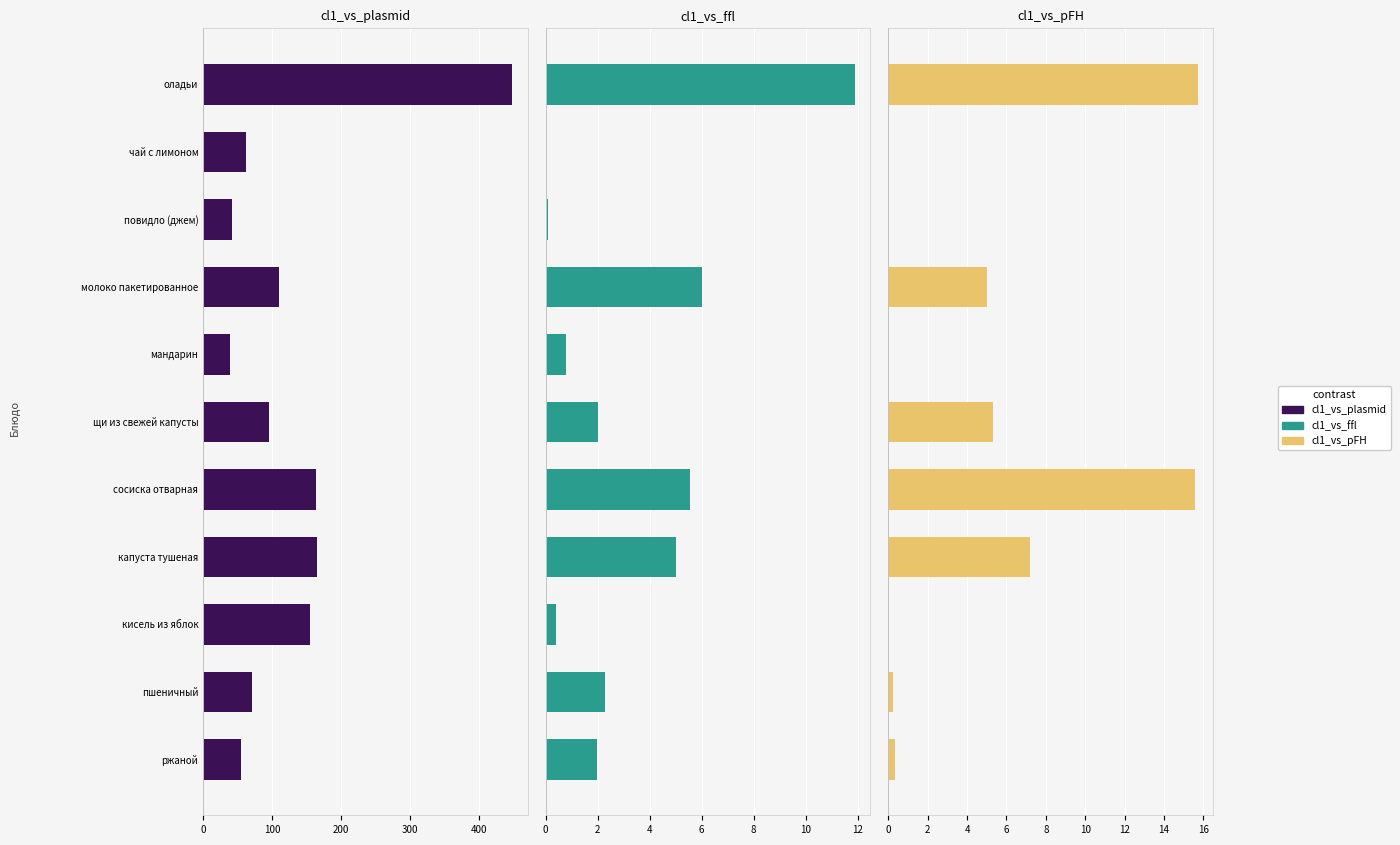

What is the difference between the highest and lowest values at ржаной?

53.9